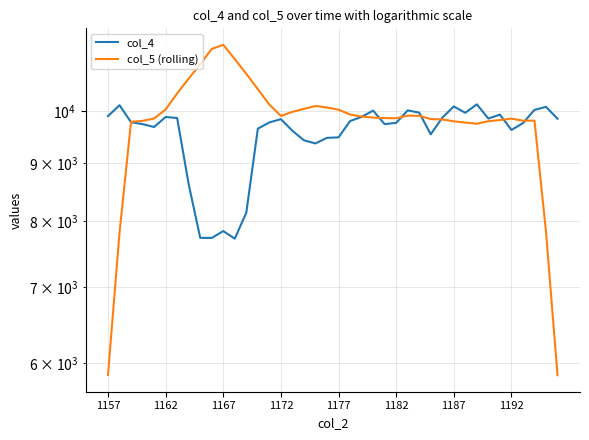

What is the highest value of the col_5 (rolling) series?

11444.2